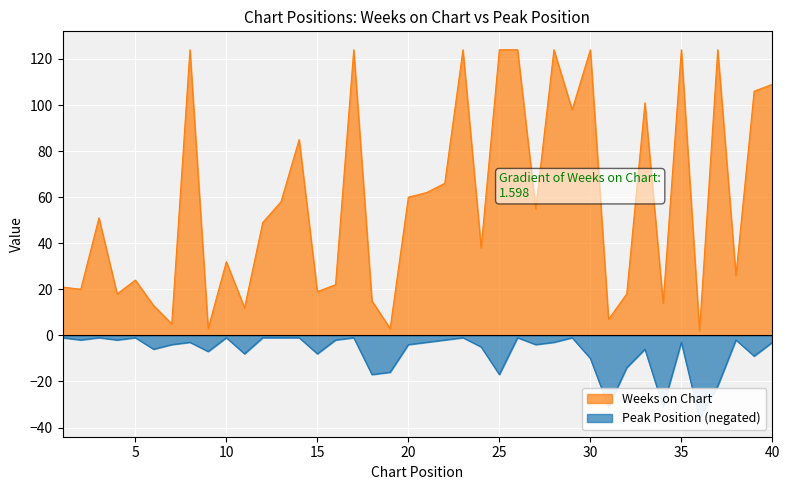

Is the value of Peak Position at 19 greater than the value of Weeks on Chart at 7?

No